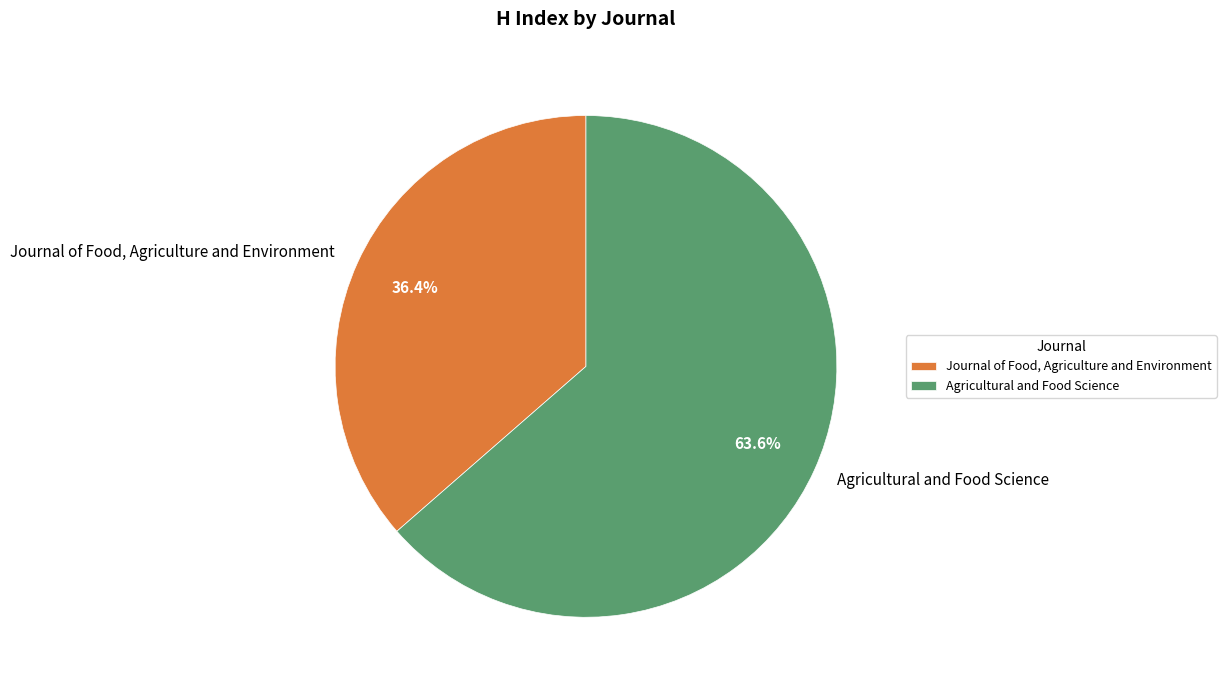

To the nearest percent, what is the difference between the largest and smallest slice percentages?

27%